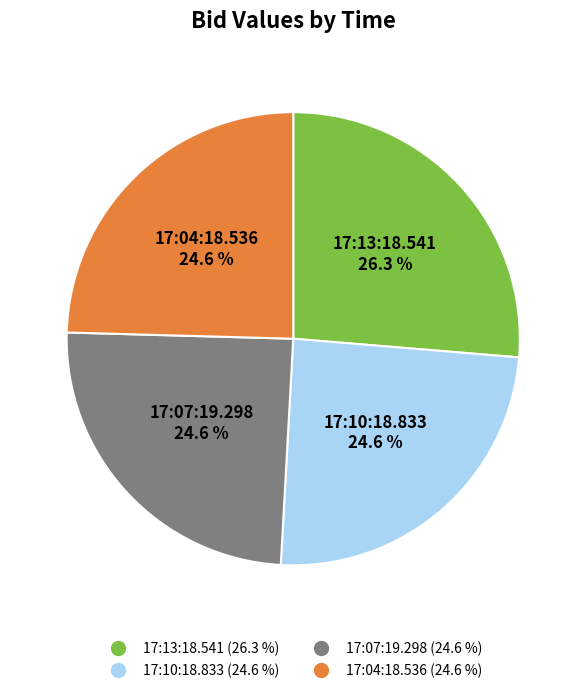

Which has a higher value, 17:04:18.536 or 17:13:18.541?

17:13:18.541